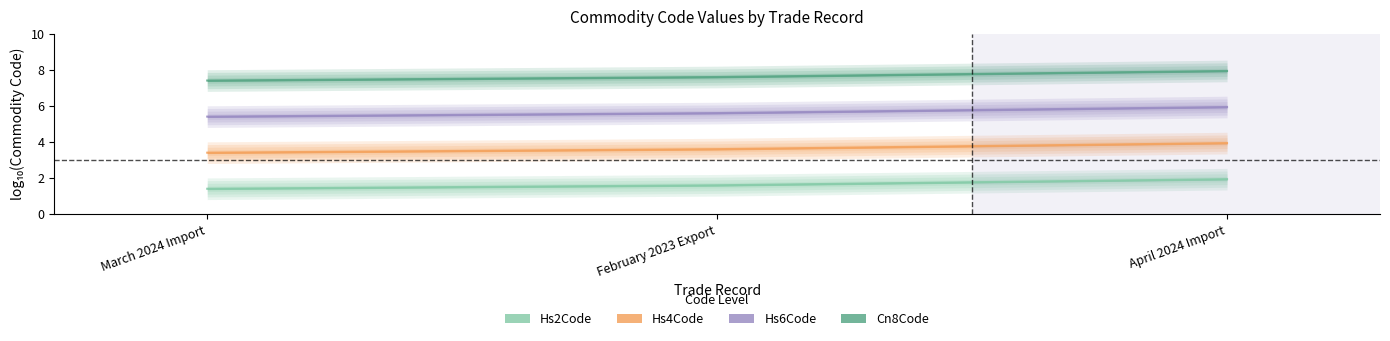

Reading right to left, list all the values displayed in this chart.

Hs2Code: 1.9	1.6	1.4
Hs4Code: 3.9	3.6	3.4
Hs6Code: 5.9	5.6	5.4
Cn8Code: 7.9	7.6	7.4